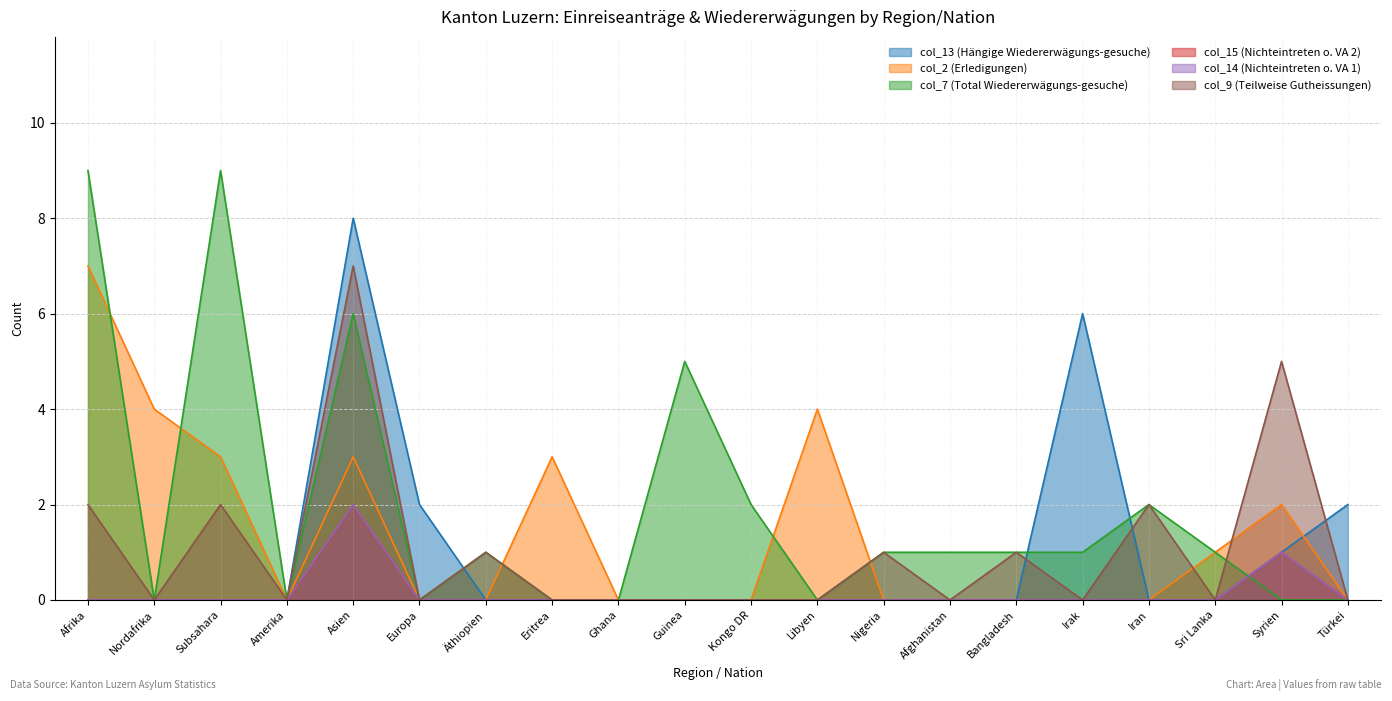

True or false: col_14 (Nichteintreten o. VA 1) has a value of -1 at Afrika.

False